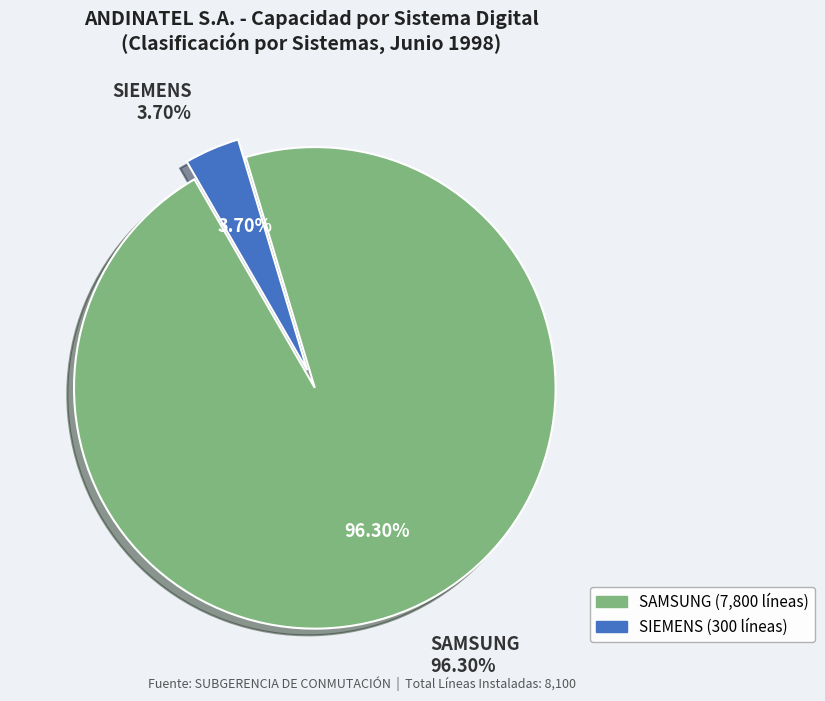

What is the change in value from SAMSUNG to SIEMENS?

-7500